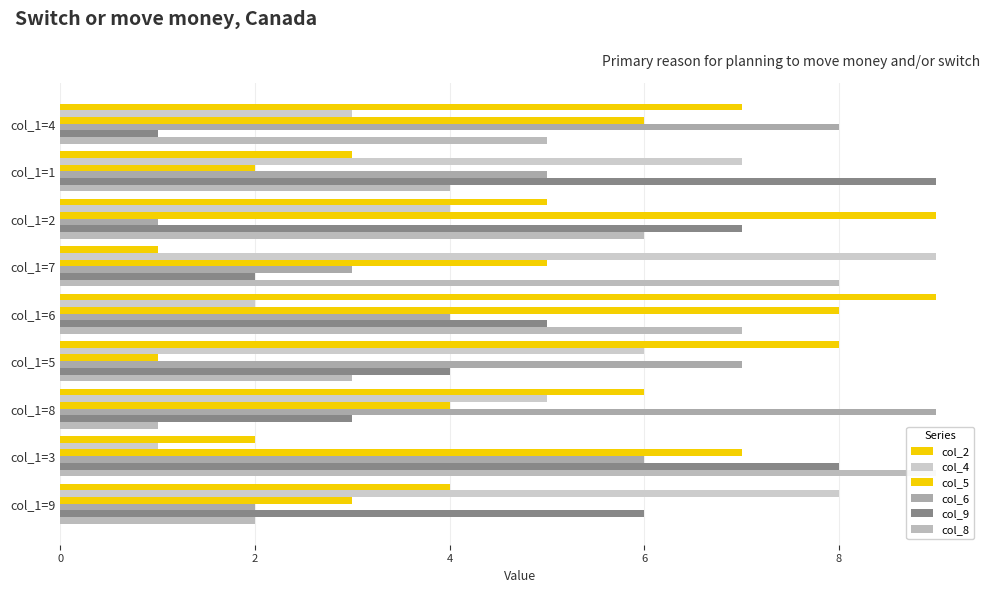

The value of col_6 at col_1=6 is 5. True or false?

False